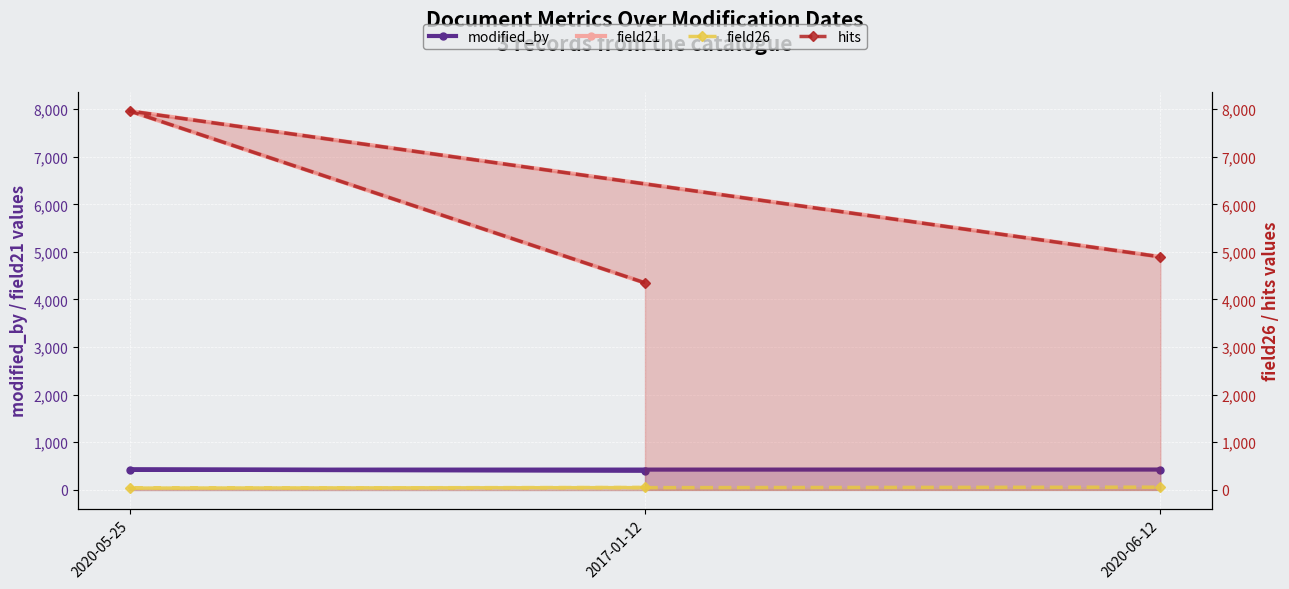

What is the minimum value shown in the chart?

37